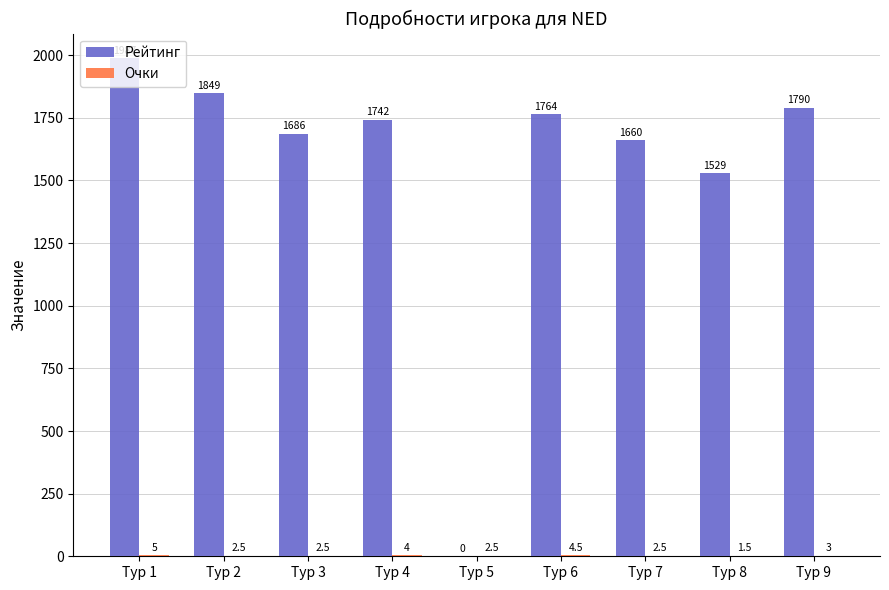

Which series has the largest total across all categories?

Рейтинг